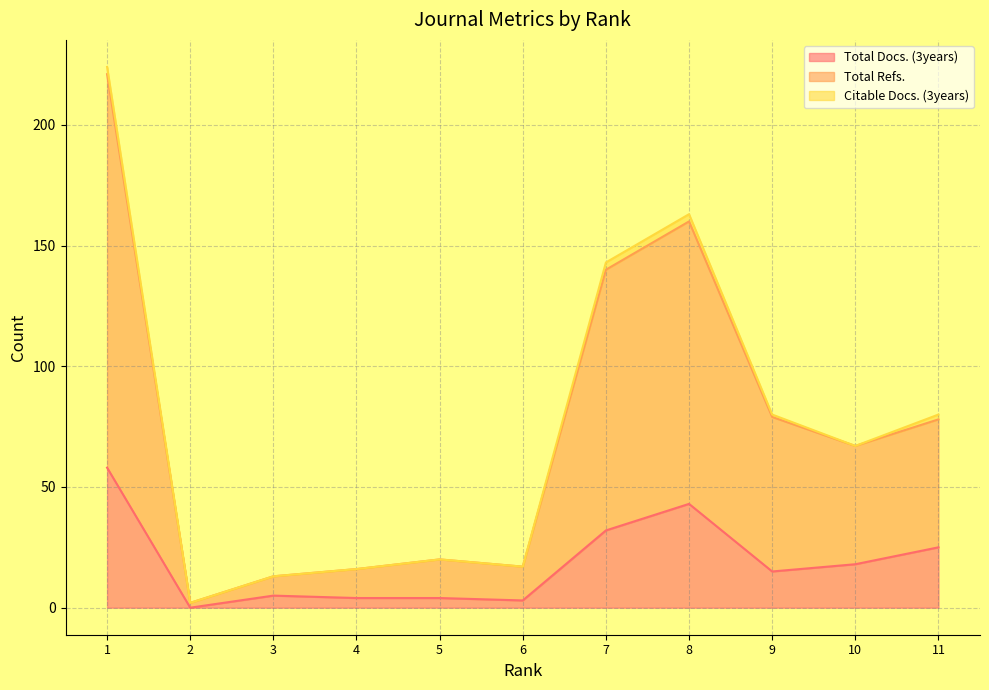

What is the sum of the Total Refs. values at 1 and 7?

361